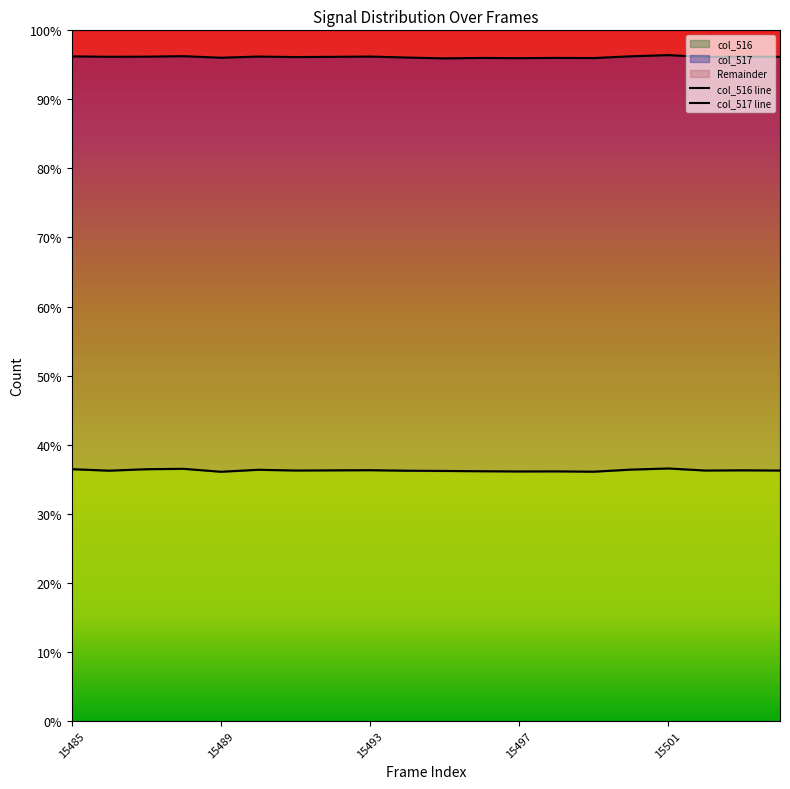

What is the minimum value for col_516?

36.1